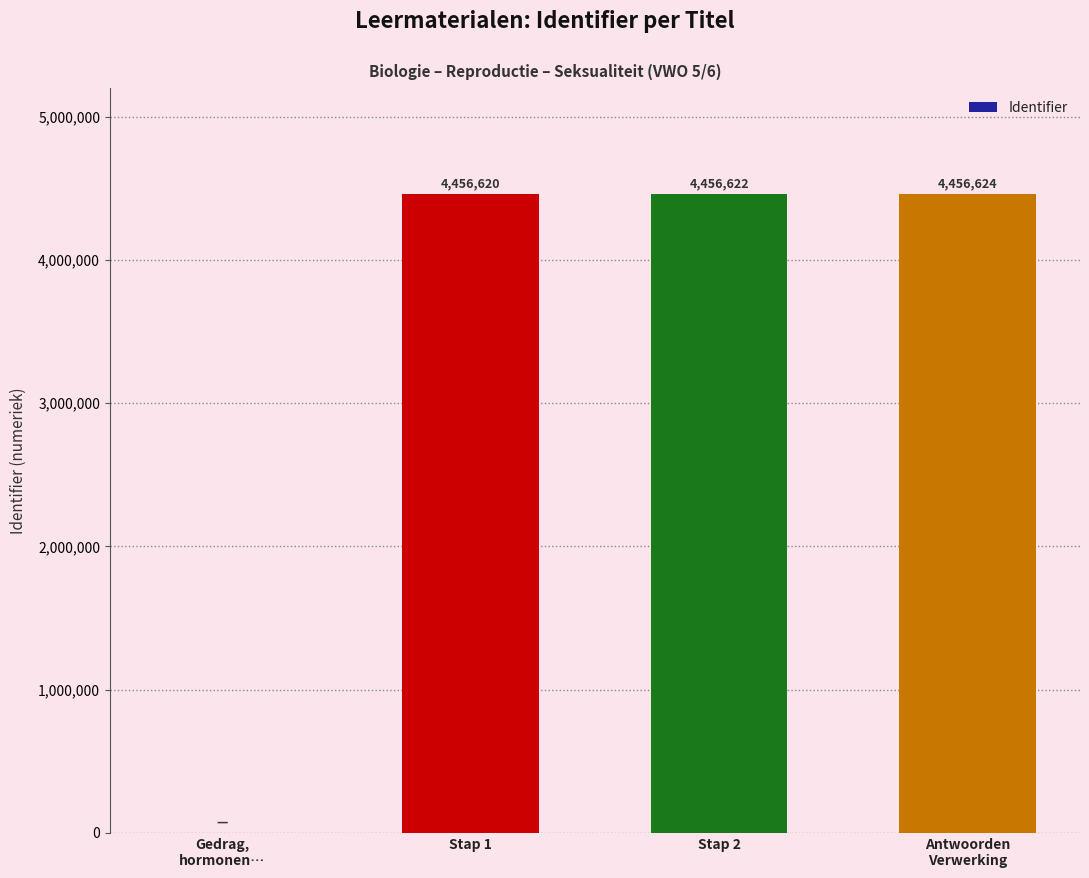

How many categories are shown in the chart?

4